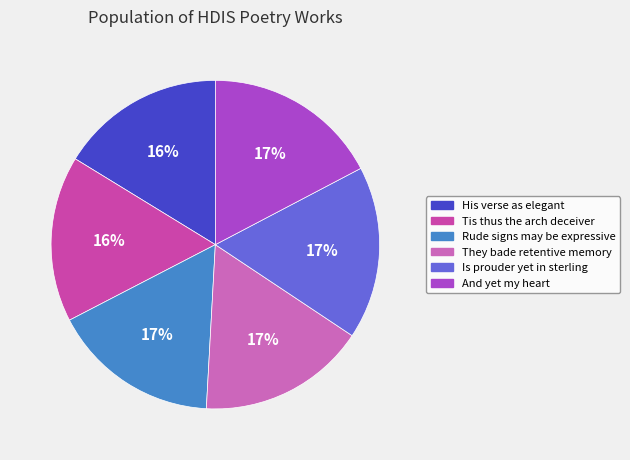

Is there any slice that represents more than half of the pie?

No